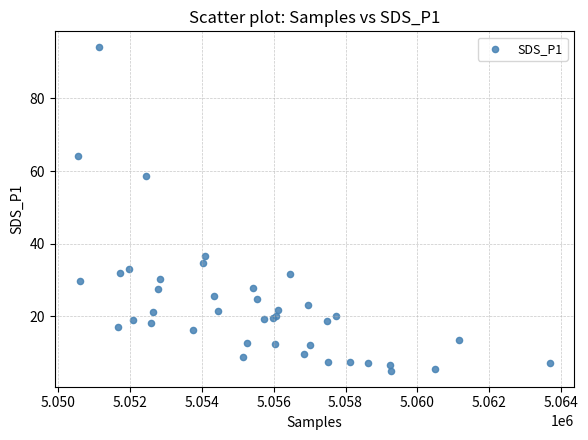

What Y value in the scatter plot is closest to 49?

58.6